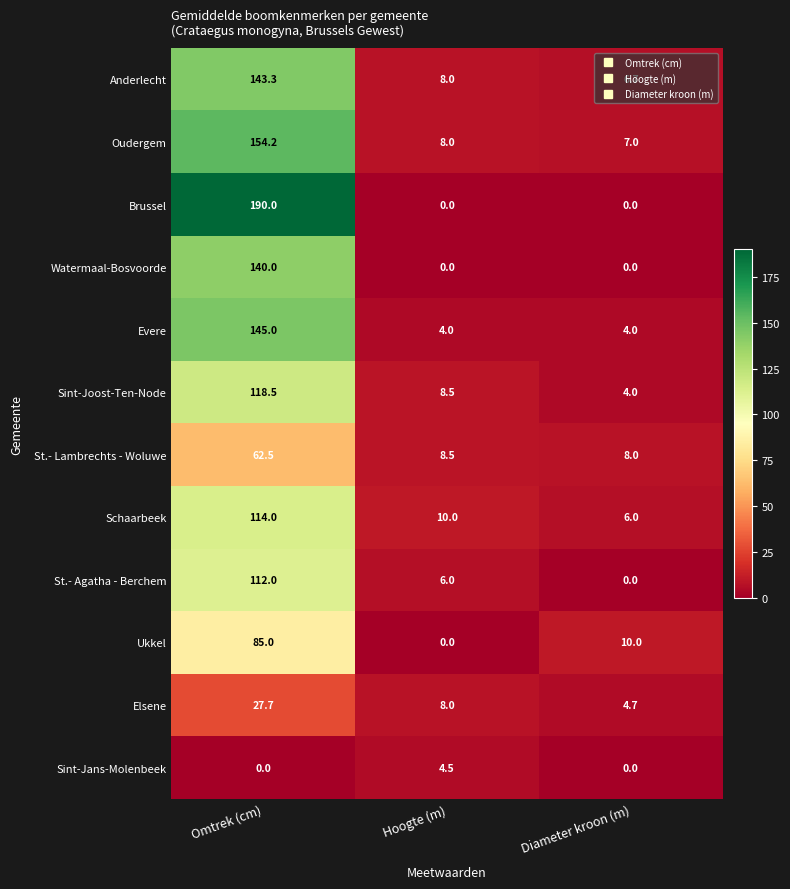

How many categories are shown in the chart?

3